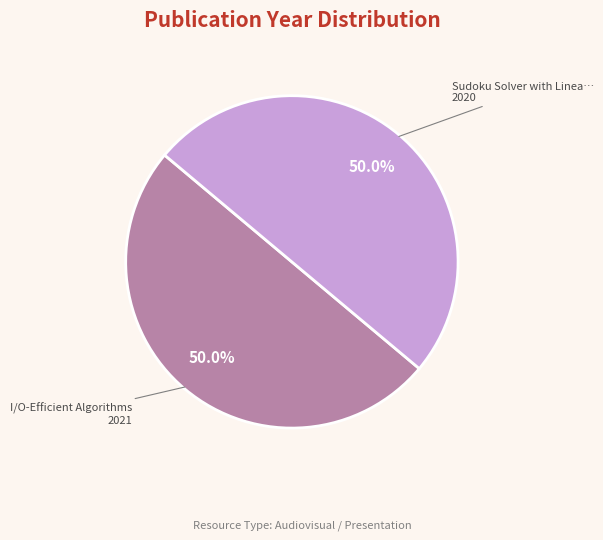

How many segments does this pie chart have?

2